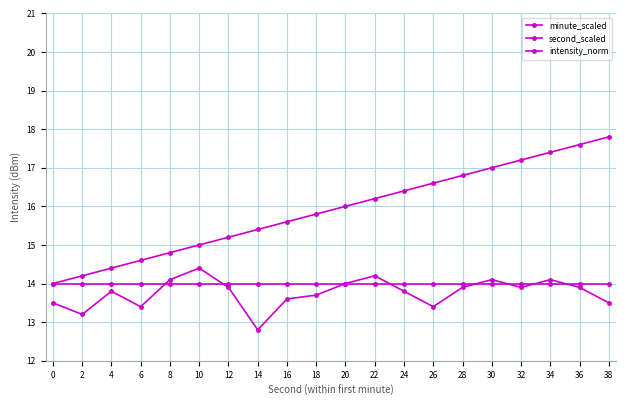

Between 8 and 22, which series saw the biggest shift?

second_scaled